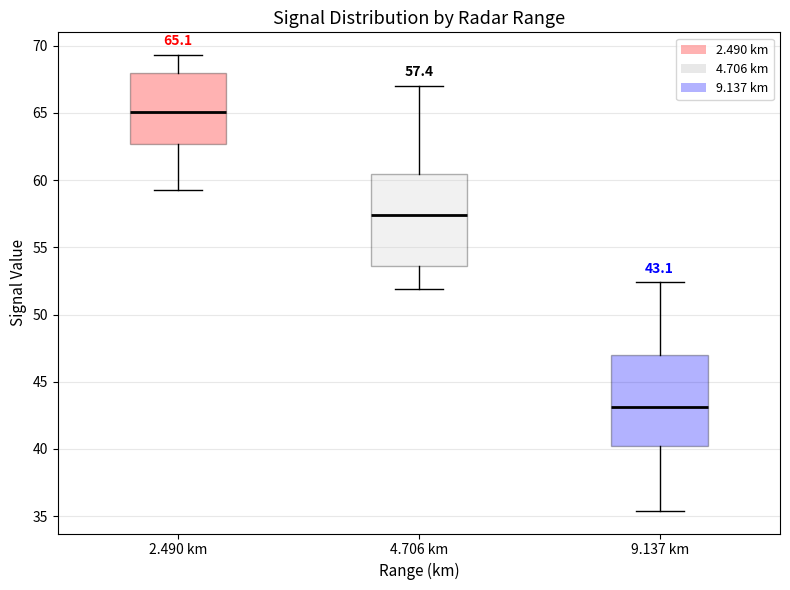

Which box has the lowest median line?

9.137 km